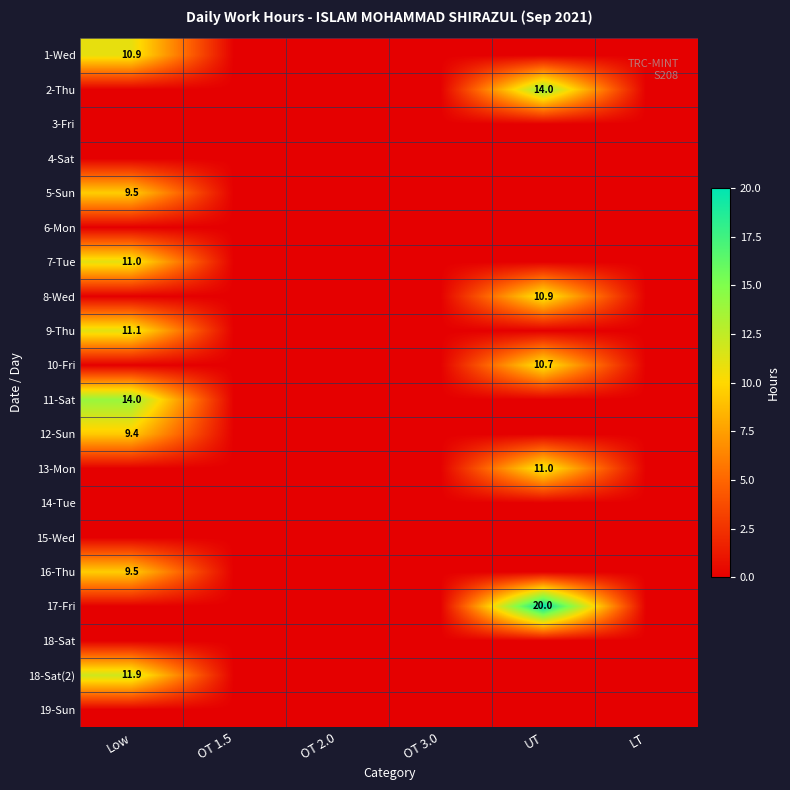

At how many categories does at least one series exceed 1?

2